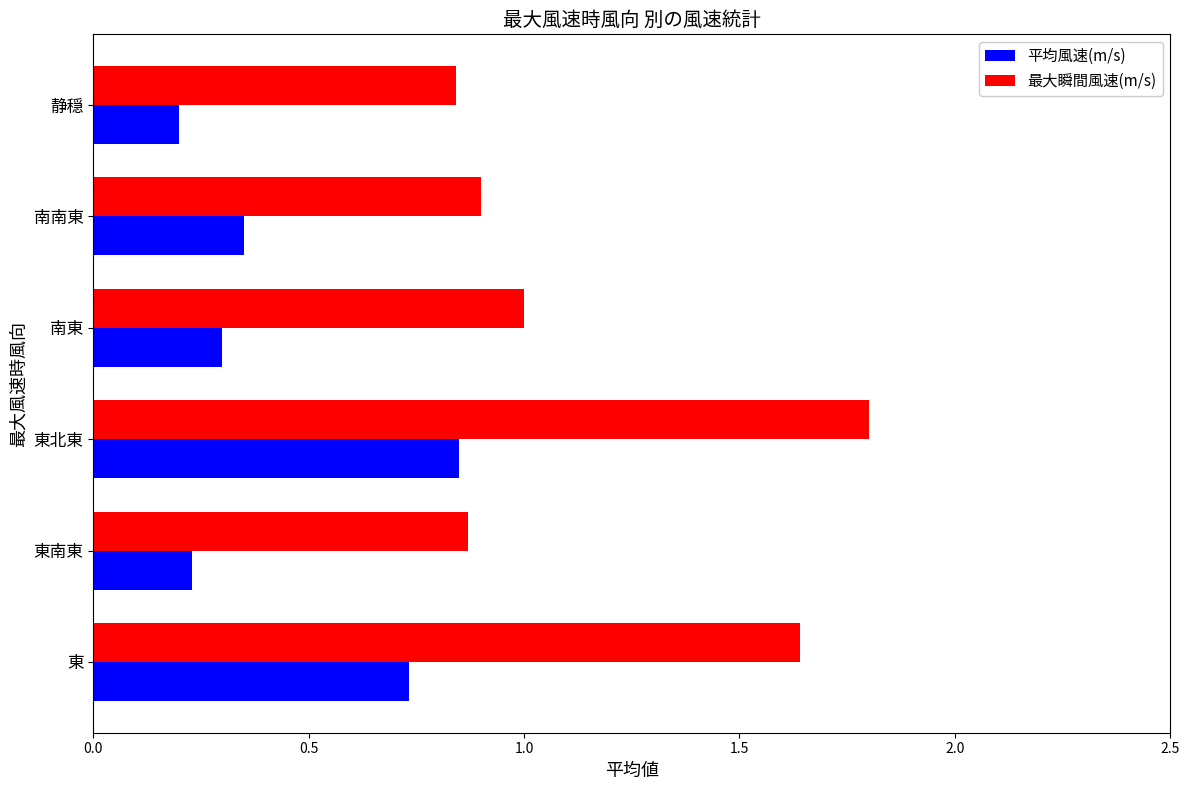

At which category is the sum across all series the highest?

東北東